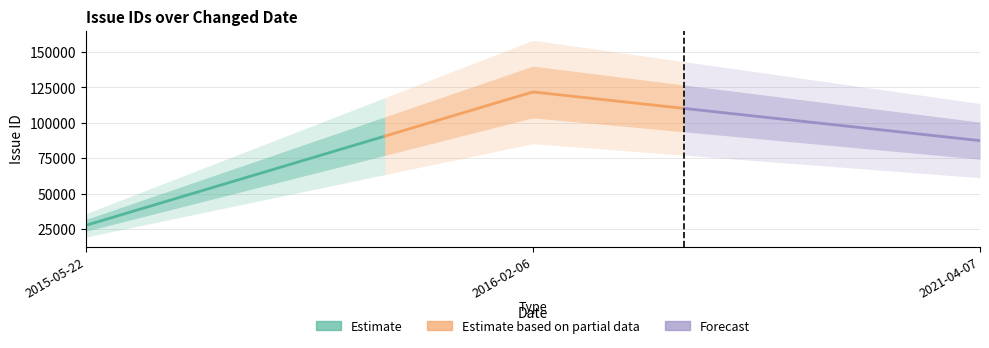

How many values exceed 87387?

1